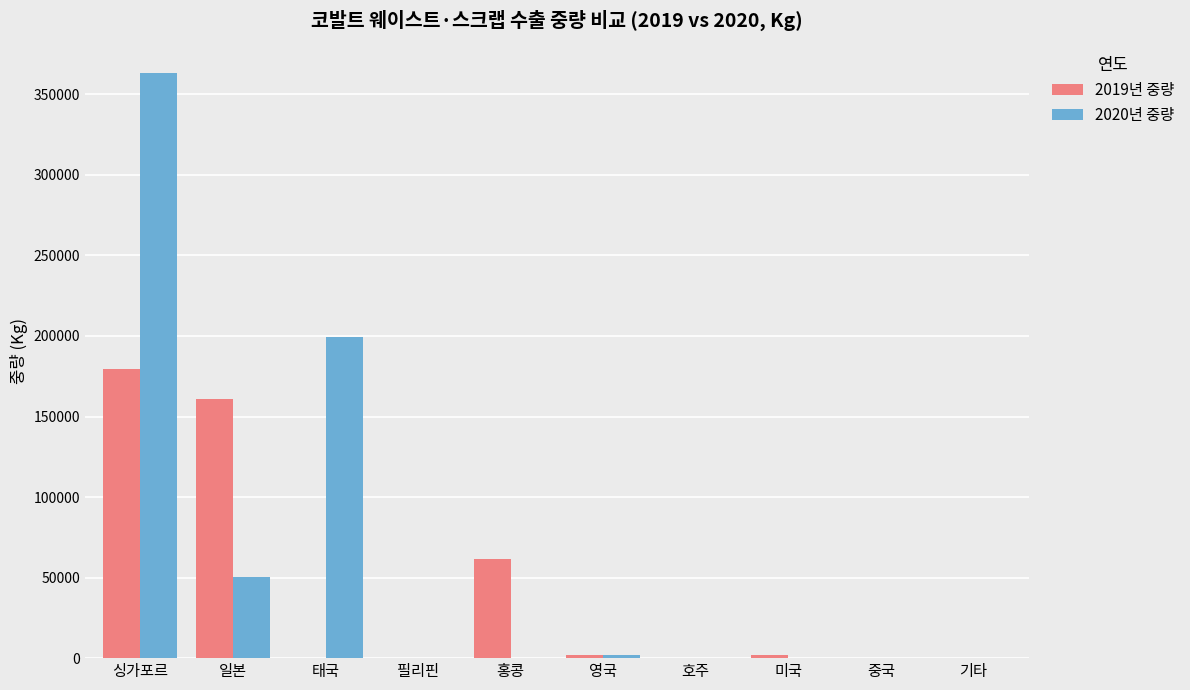

True or false: 2020년 중량 has a value of 199106 at 태국.

True